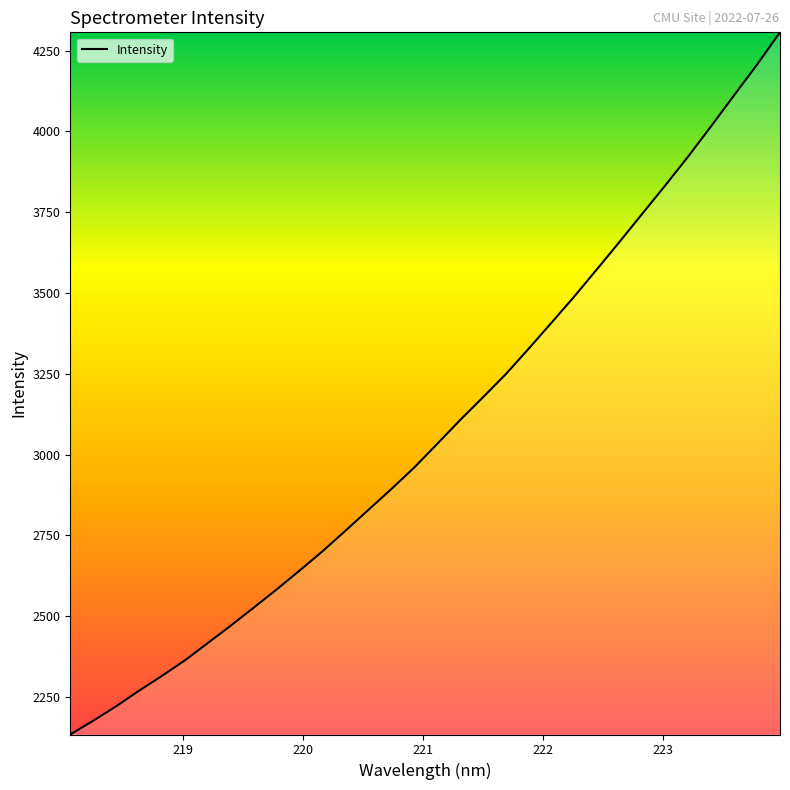

What is the minimum value shown in the chart?

2133.9